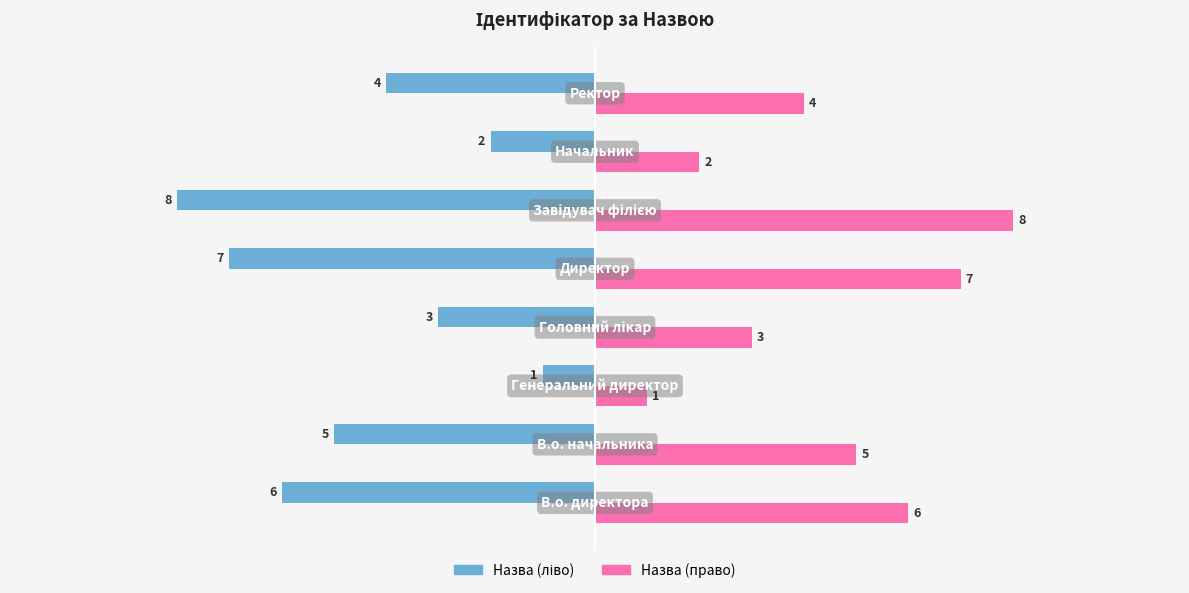

What is the greatest value displayed?

8